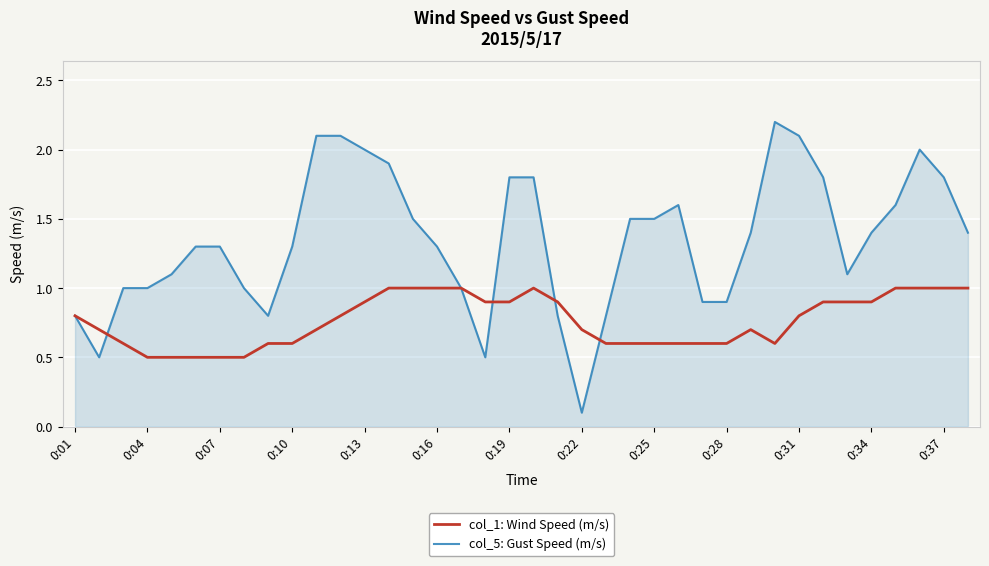

What is the minimum value for col_5: Gust Speed (m/s)?

0.1